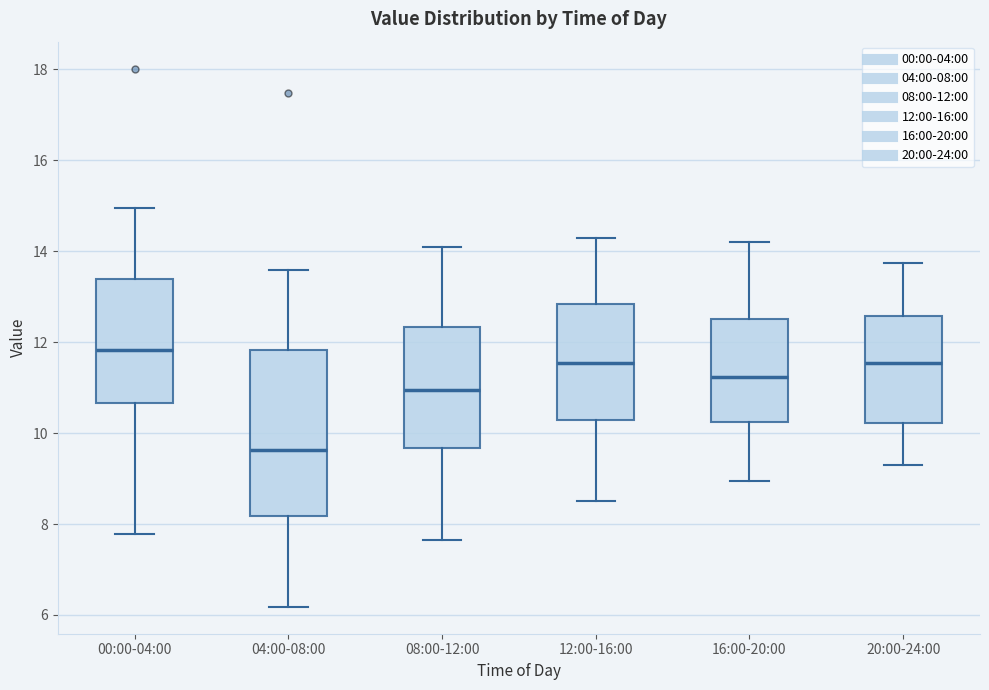

Reading left to right, transcribe this box plot: for each box, give where its median line is, the range the box spans, and where its two whiskers end, as read against the y-axis. The values are not printed on the chart, so give them approximately, as read against the axis.

00:00-04:00: median 11.8, box 10.6 to 13.4, whiskers 7.8 to 15.0
04:00-08:00: median 9.6, box 8.2 to 11.8, whiskers 6.2 to 13.6
08:00-12:00: median 11.0, box 9.6 to 12.4, whiskers 7.6 to 14.2
12:00-16:00: median 11.6, box 10.2 to 12.8, whiskers 8.6 to 14.4
16:00-20:00: median 11.2, box 10.2 to 12.6, whiskers 9.0 to 14.2
20:00-24:00: median 11.6, box 10.2 to 12.6, whiskers 9.4 to 13.8